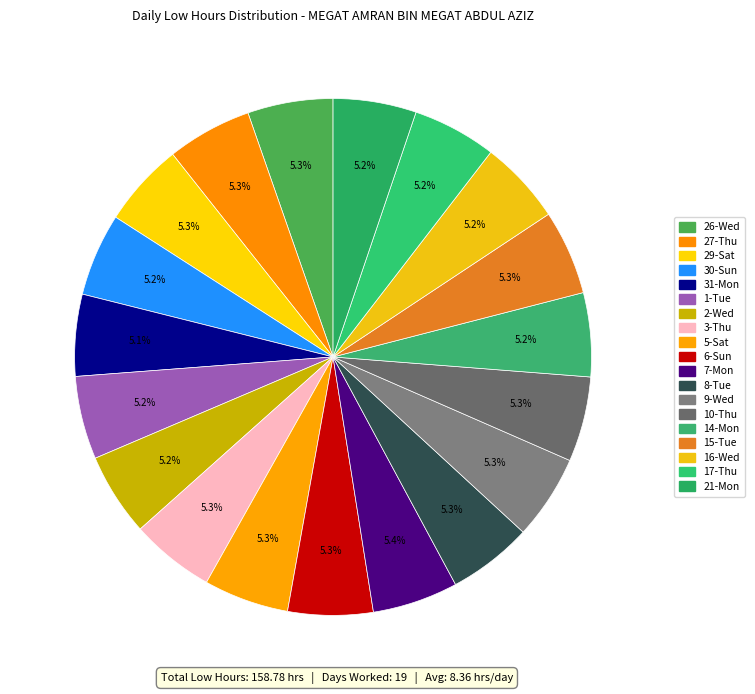

Do 14-Mon and 7-Mon together represent more than half of the pie?

No